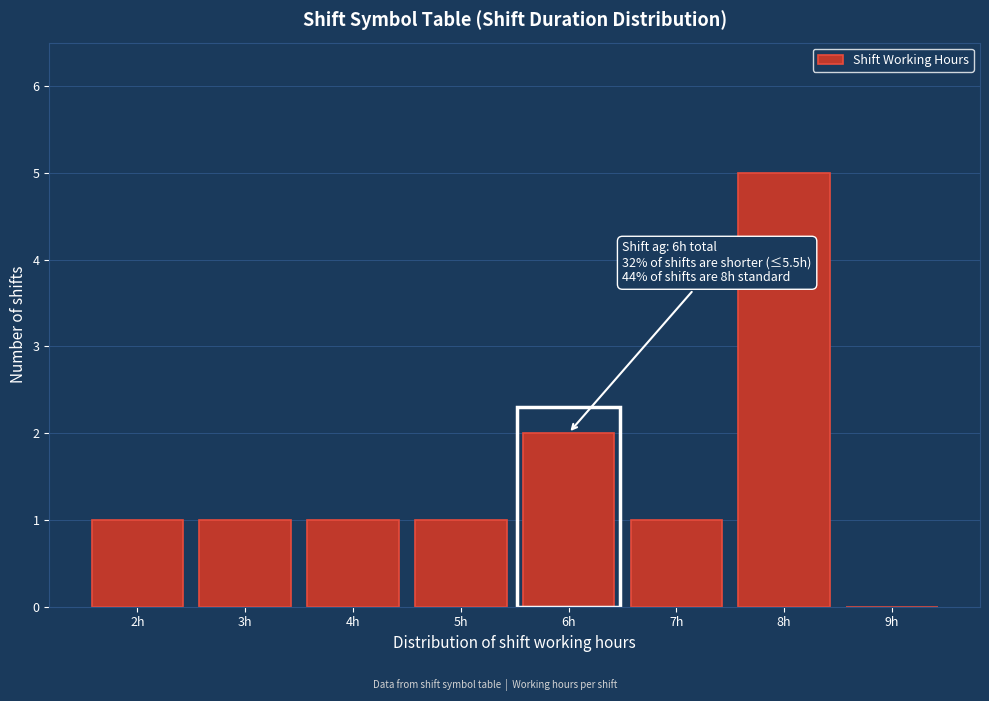

Reading left to right, extract all data points from this chart.

2h=1	3h=1	4h=1	5h=1	6h=2	7h=1	8h=5	9h=0